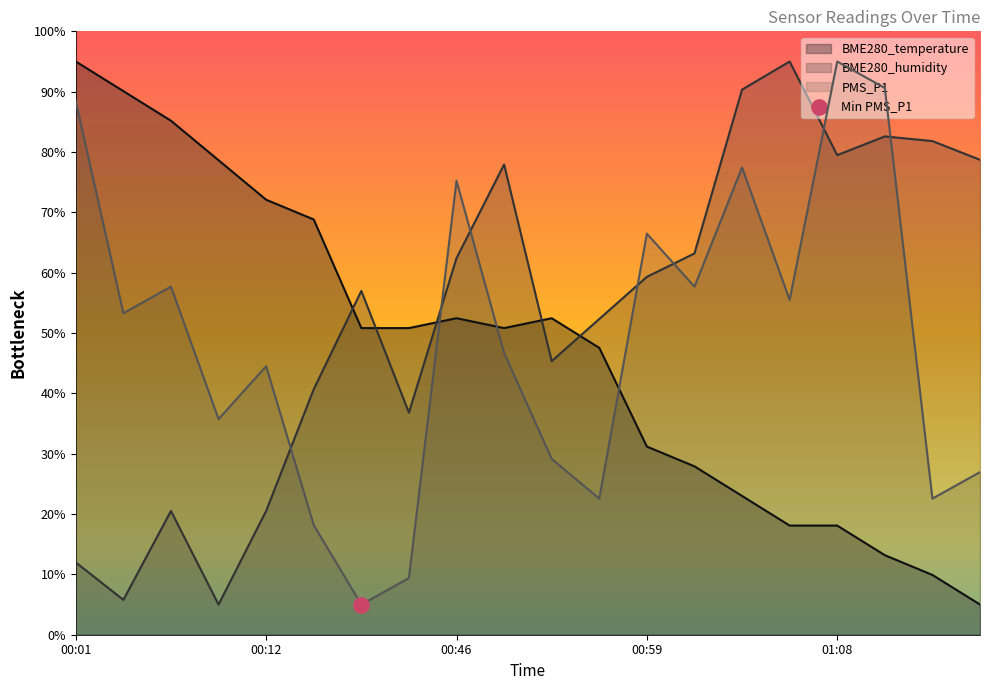

Which series contains the lowest Y value?

BME280_temperature